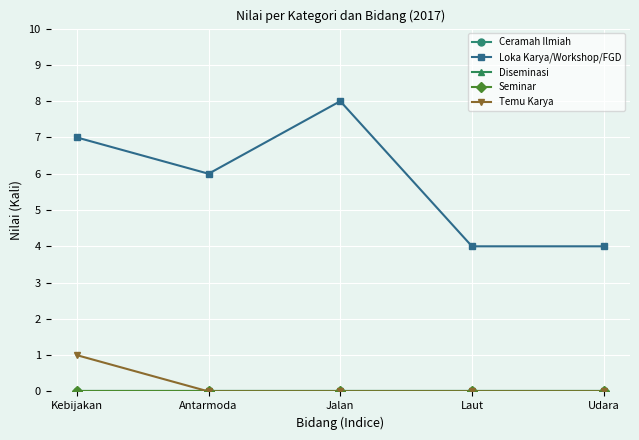

True or false: Seminar and Ceramah Ilmiah cross at least once.

False